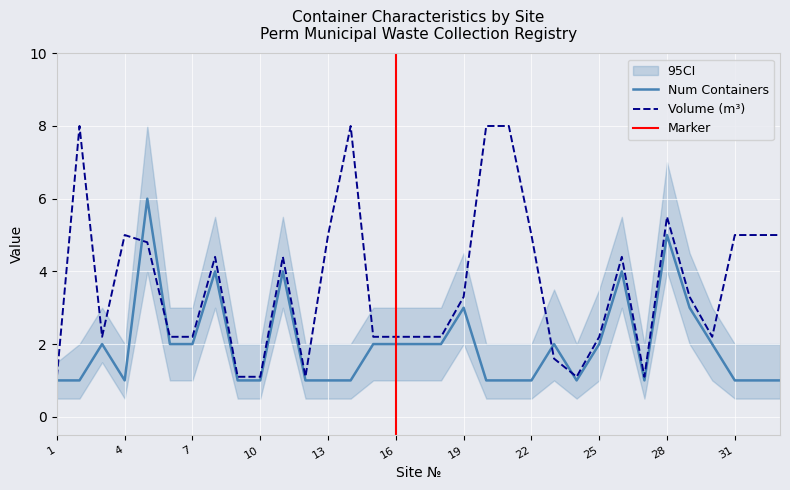

Which series has the widest spread of values?

container_volume